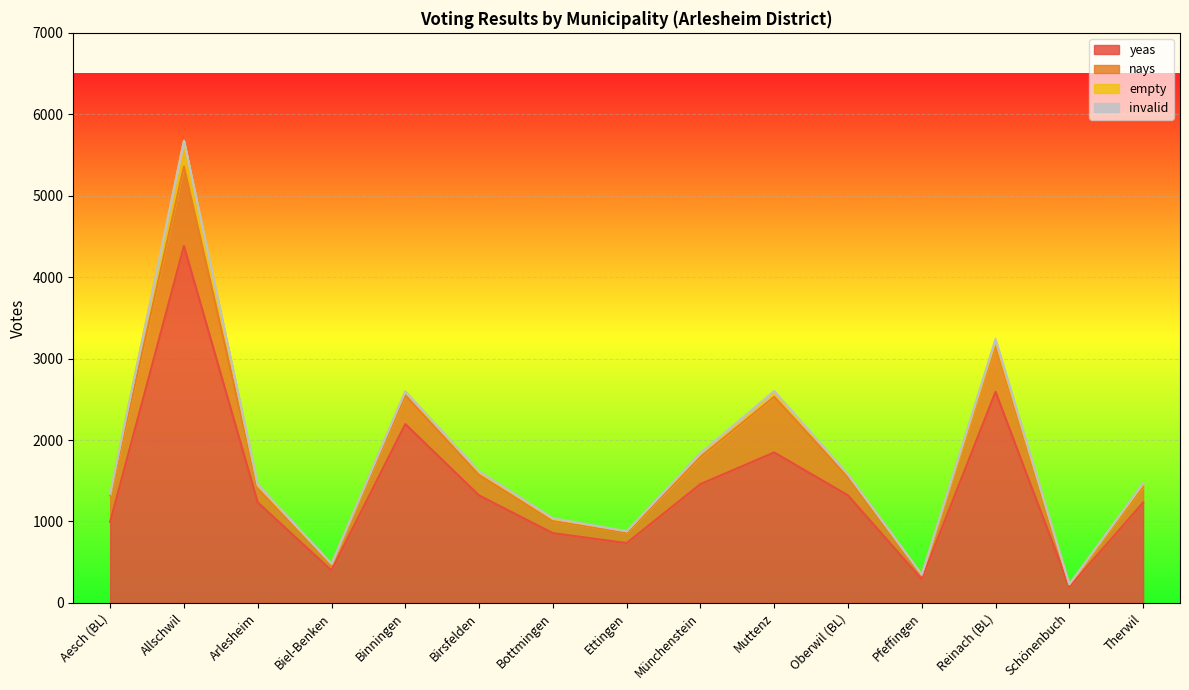

List the series in order of their peak value, highest first.

yeas, nays, empty, invalid